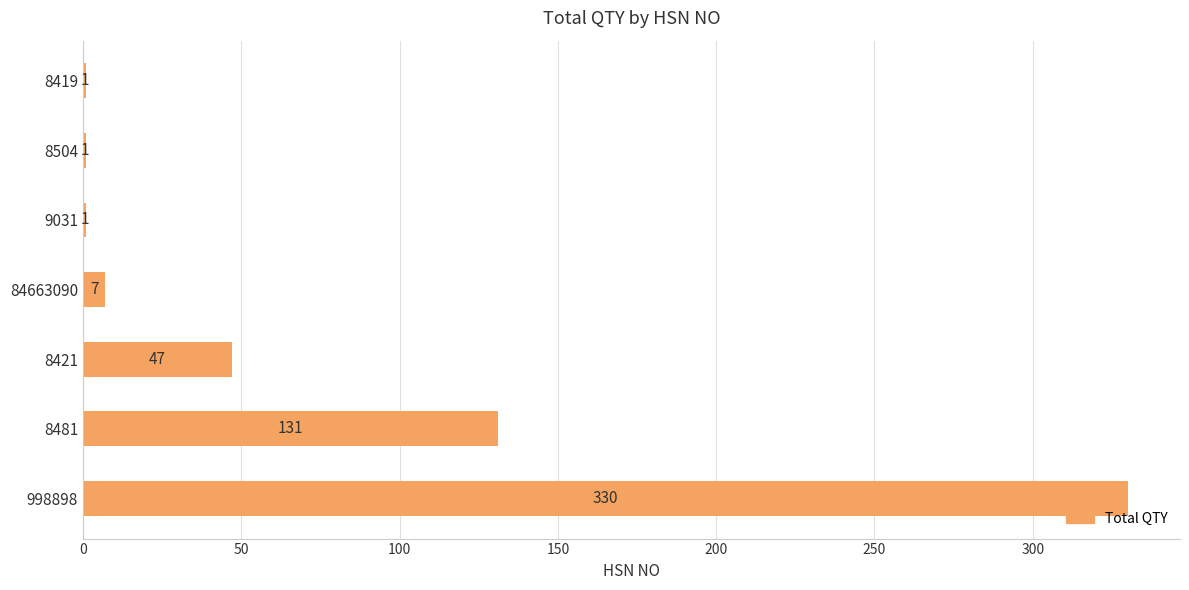

The value at 8504 is 1. True or false?

True